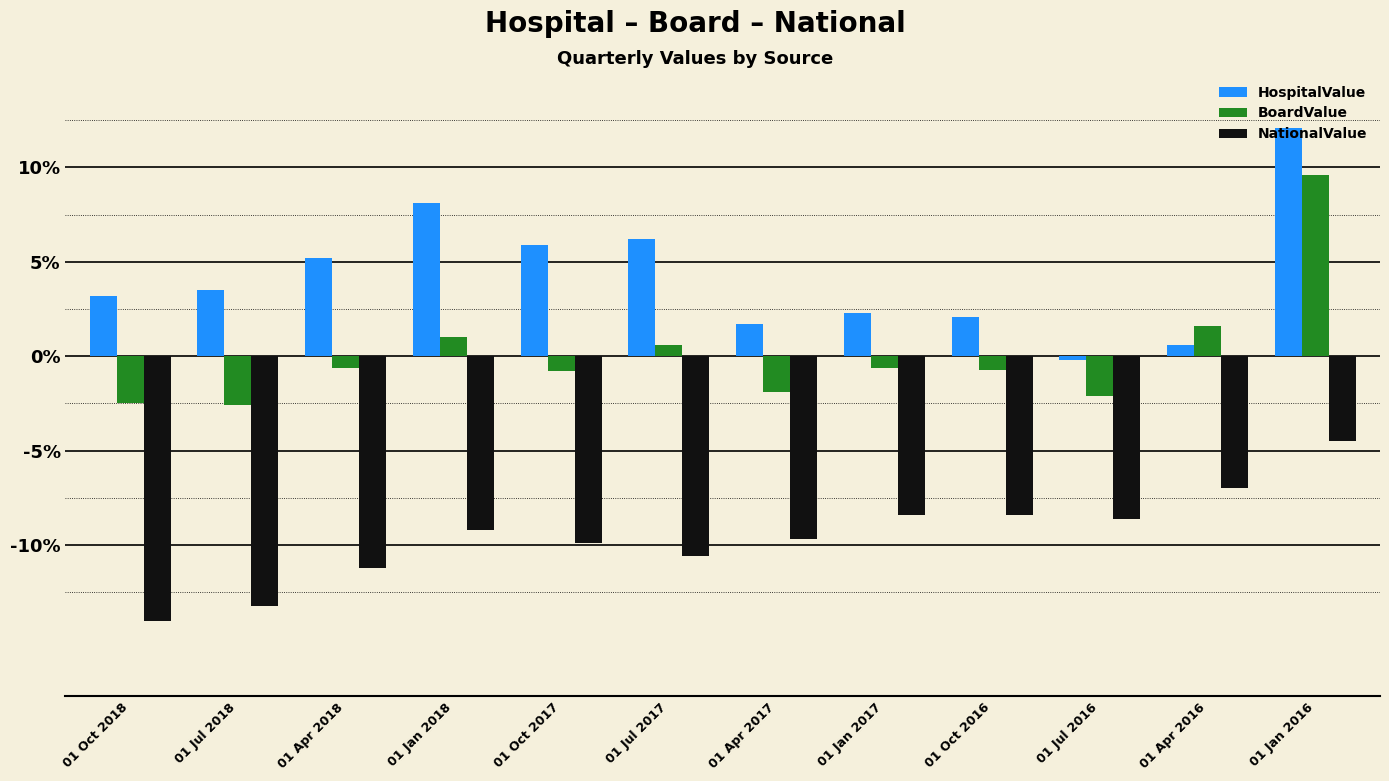

Where is NationalValue nearest to the value 0?

01 Jan 2016